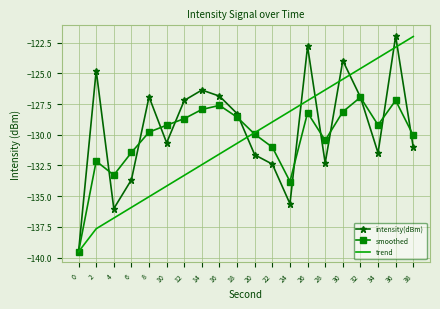

At which category does smoothed reach its first local valley?

4